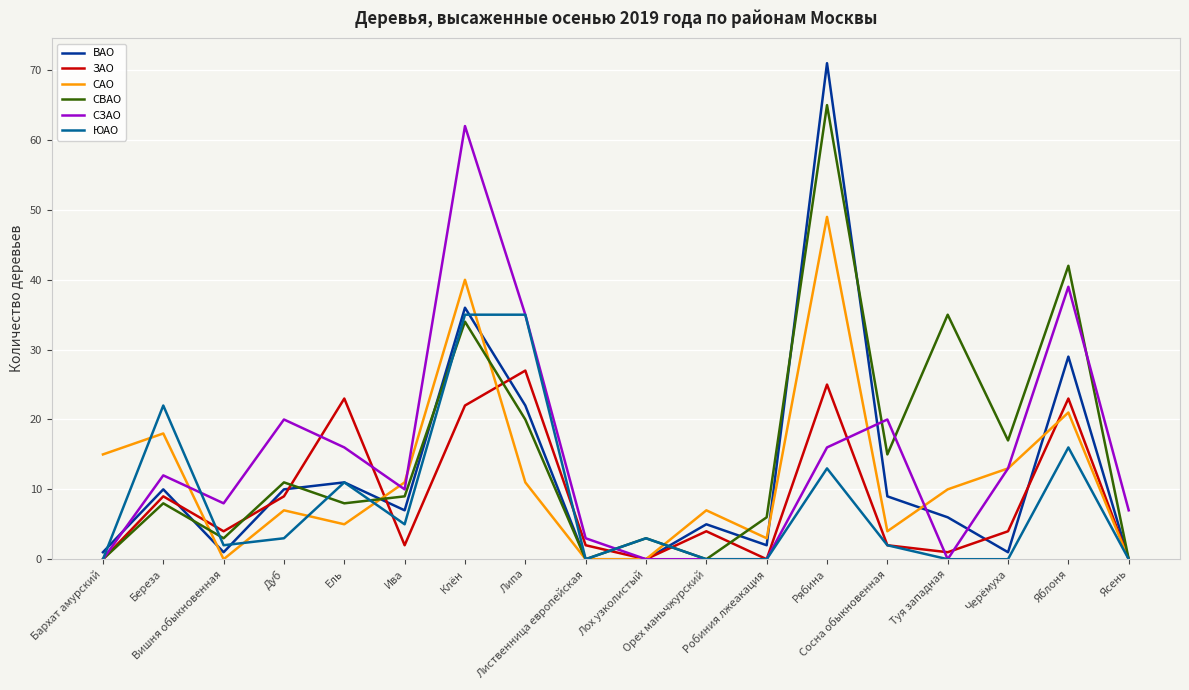

Which series has the largest total across all categories?

СВАО